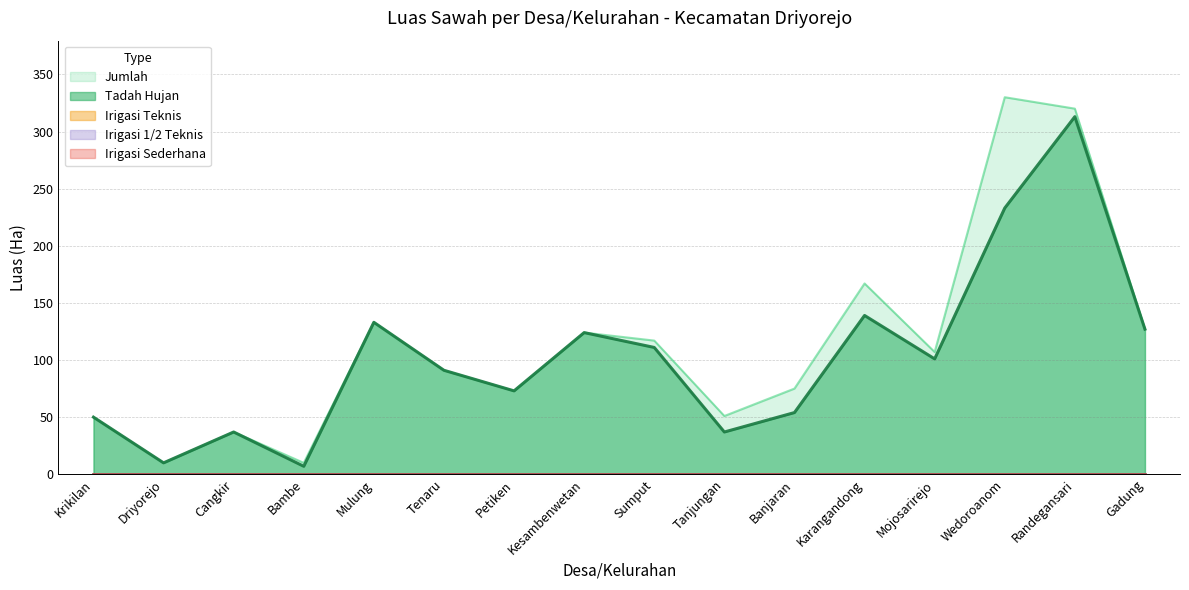

What is the label of the 14th point from the left?

Wedoroanom